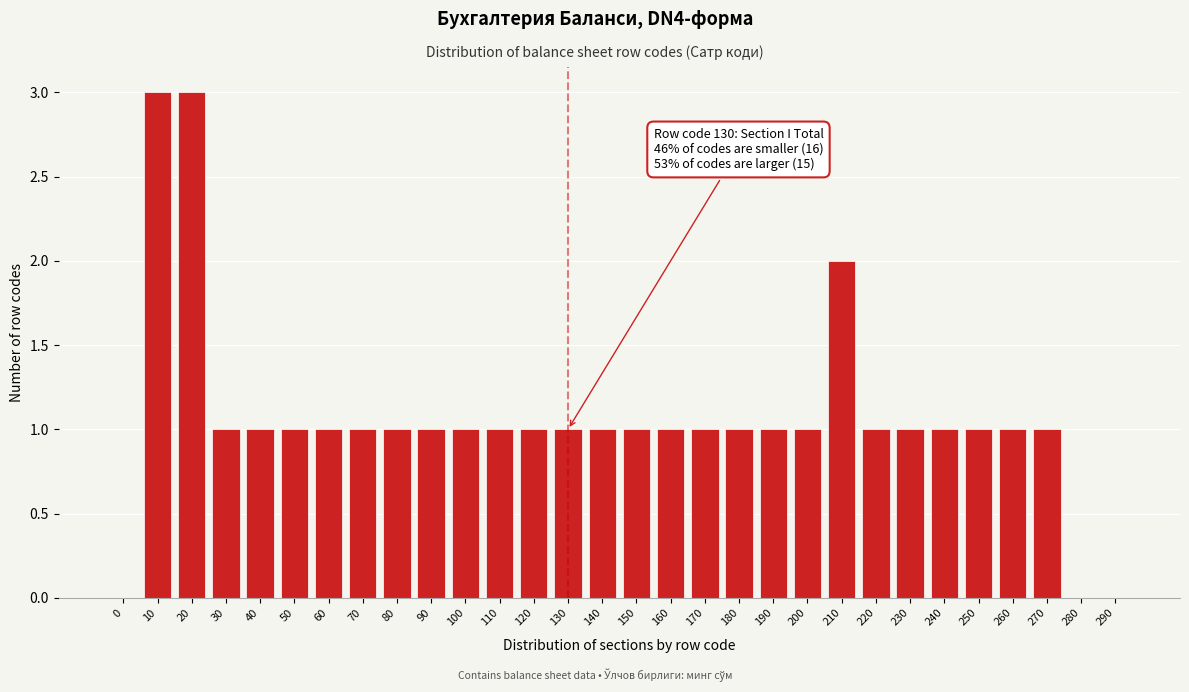

Reading left to right, list all the values displayed in this chart.

0=0	10=3	20=3	30=1	40=1	50=1	60=1	70=1	80=1	90=1	100=1	110=1	120=1	130=1	140=1	150=1	160=1	170=1	180=1	190=1	200=1	210=2	220=1	230=1	240=1	250=1	260=1	270=1	280=0	290=0